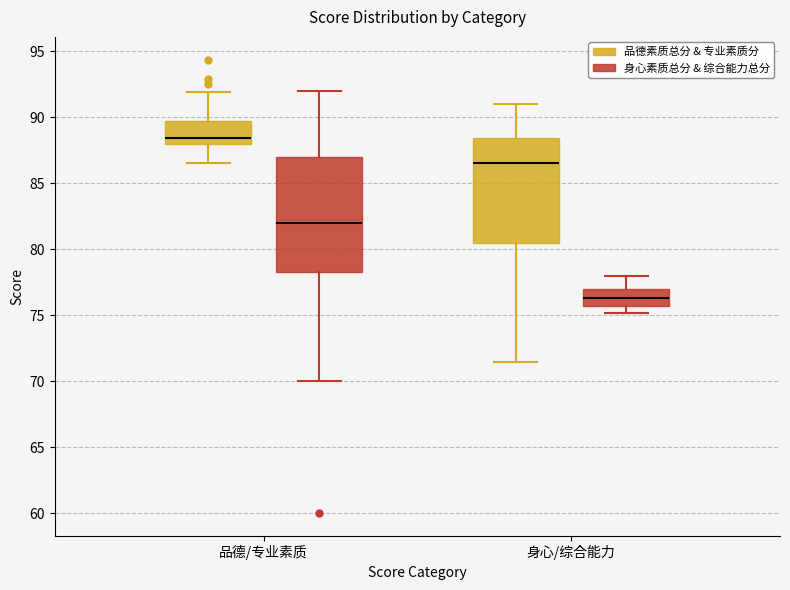

Where is the upper edge of the box for 身心/综合能力 (身心素质总分 & 综合能力总分) on the y-axis? The values are not printed on the chart, so give them approximately, as read against the axis.

77.0